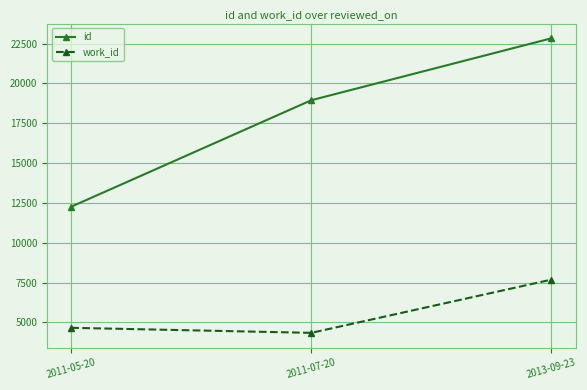

Count the number of categories in the chart.

3